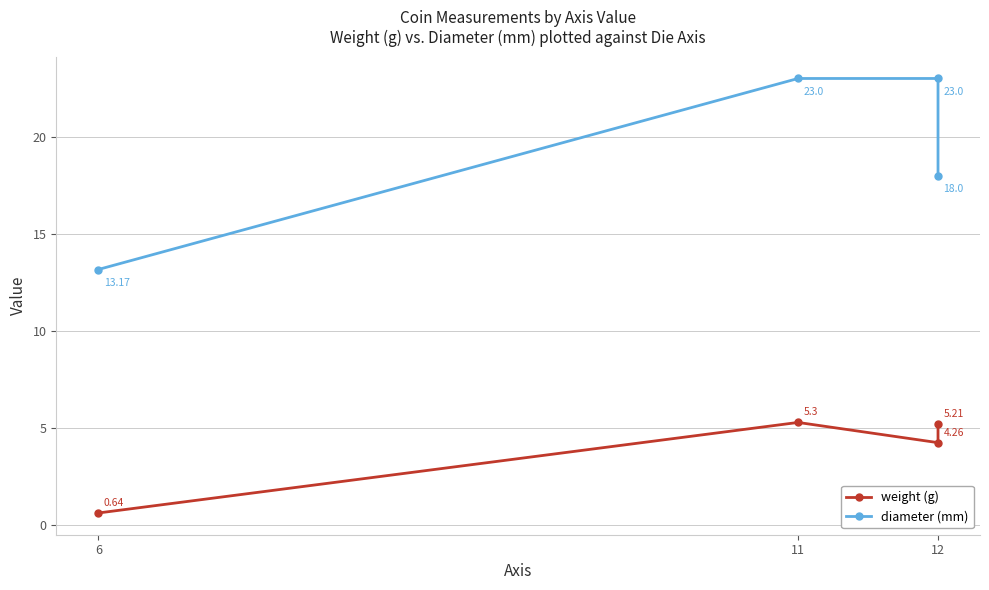

Reading right to left, transcribe all the data shown in this chart.

weight (g): 5.2	4.3	5.3	0.6
diameter (mm): 18.0	23.0	23.0	13.2